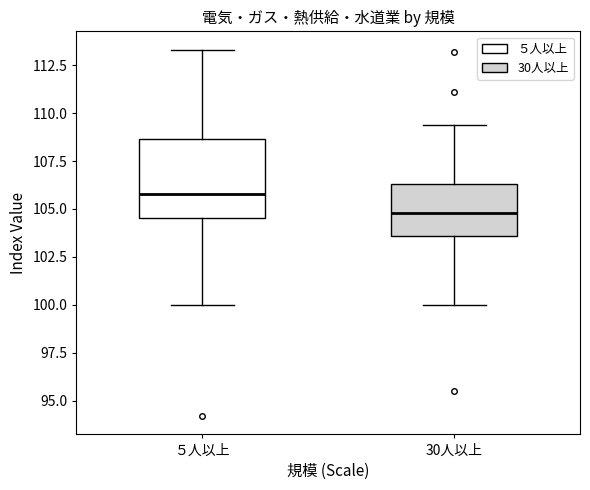

Reading left to right, transcribe this box plot: for each box, give where its median line is, the range the box spans, and where its two whiskers end, as read against the y-axis. The values are not printed on the chart, so give them approximately, as read against the axis.

５人以上: median 106.0, box 104.5 to 108.5, whiskers 100.0 to 113.5
30人以上: median 105.0, box 103.5 to 106.5, whiskers 100.0 to 109.5